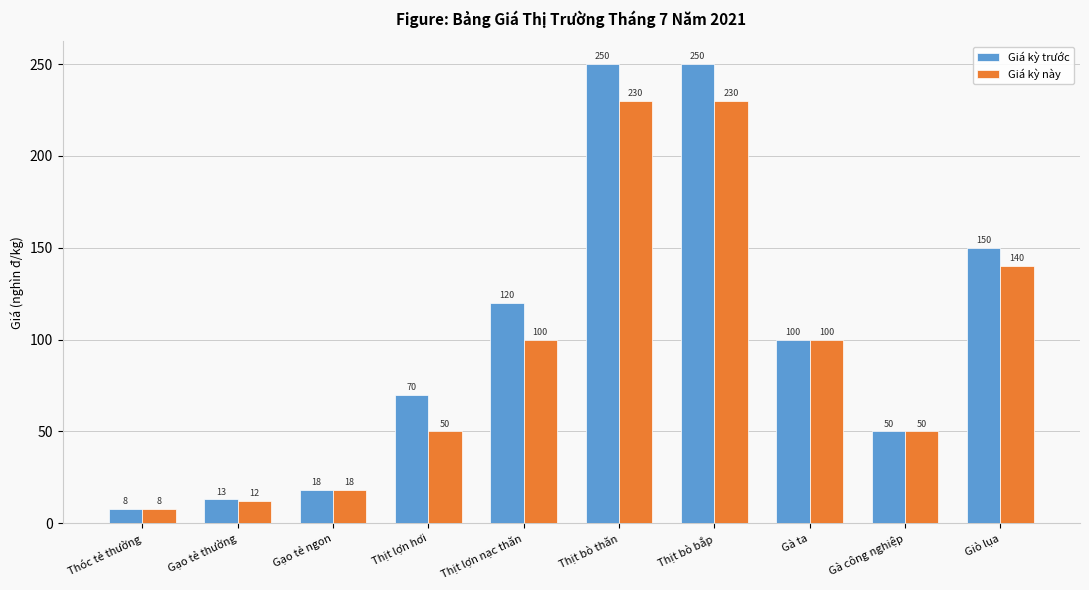

What is the difference between the maximum and minimum values in the Giá kỳ trước series?

242.2